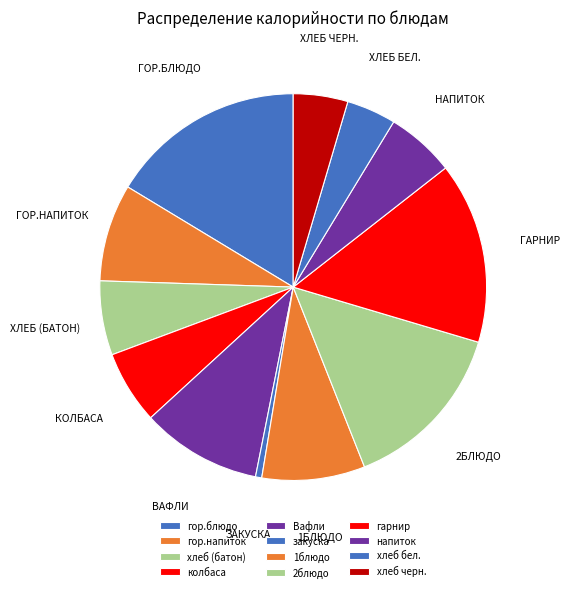

What percentage is the хлеб черн. slice, to the nearest percent?

5%